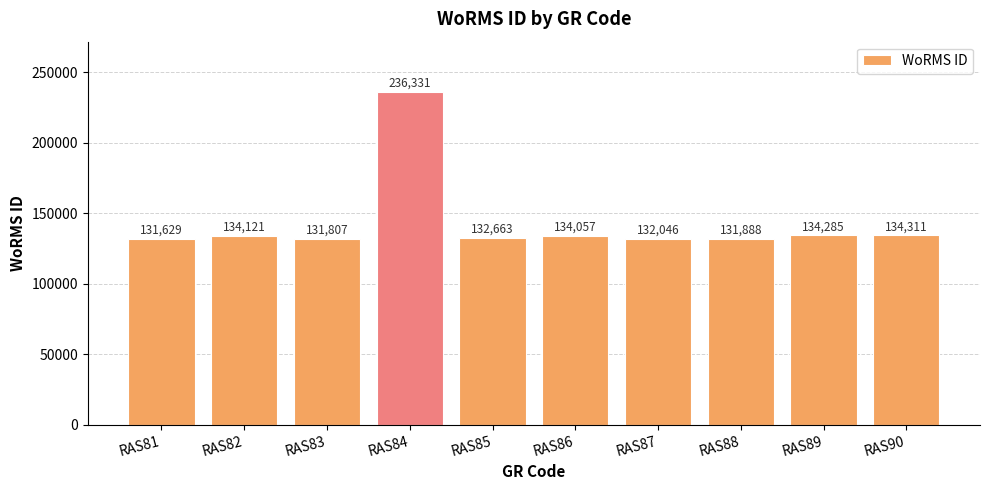

The value at RAS85 is 222611. True or false?

False